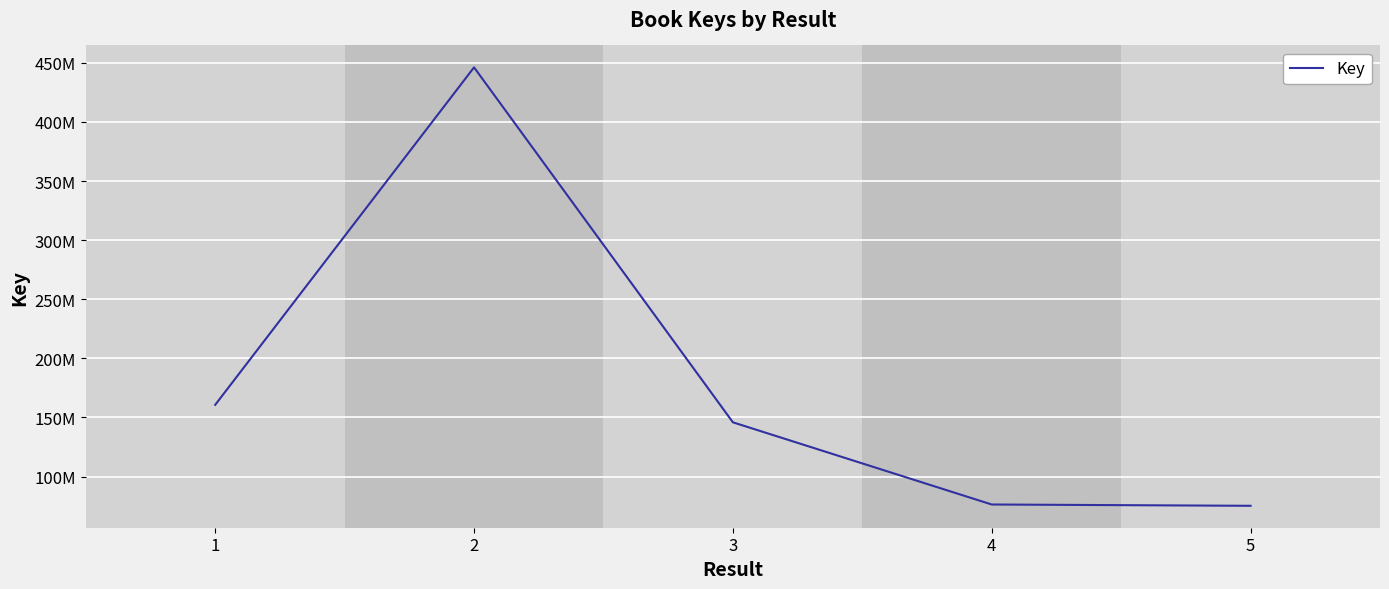

Is this an area chart (filled region under the line)?

No